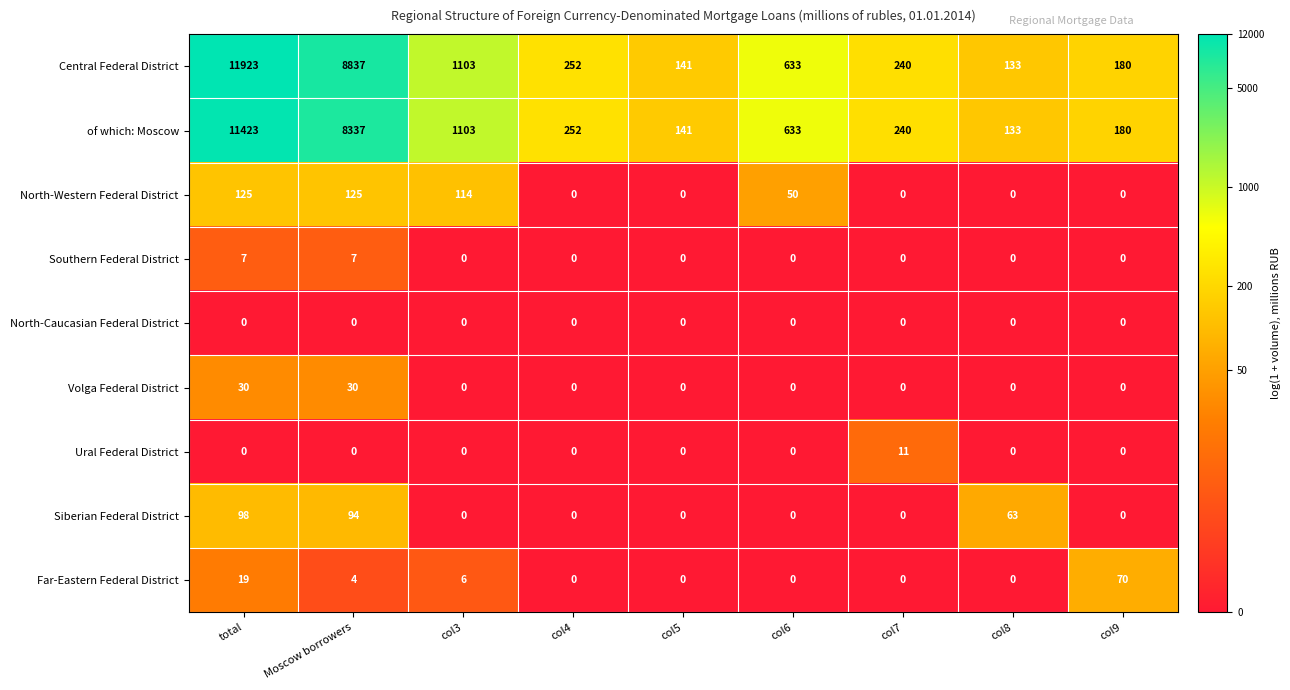

What is the sum of all Volga Federal District values?

60